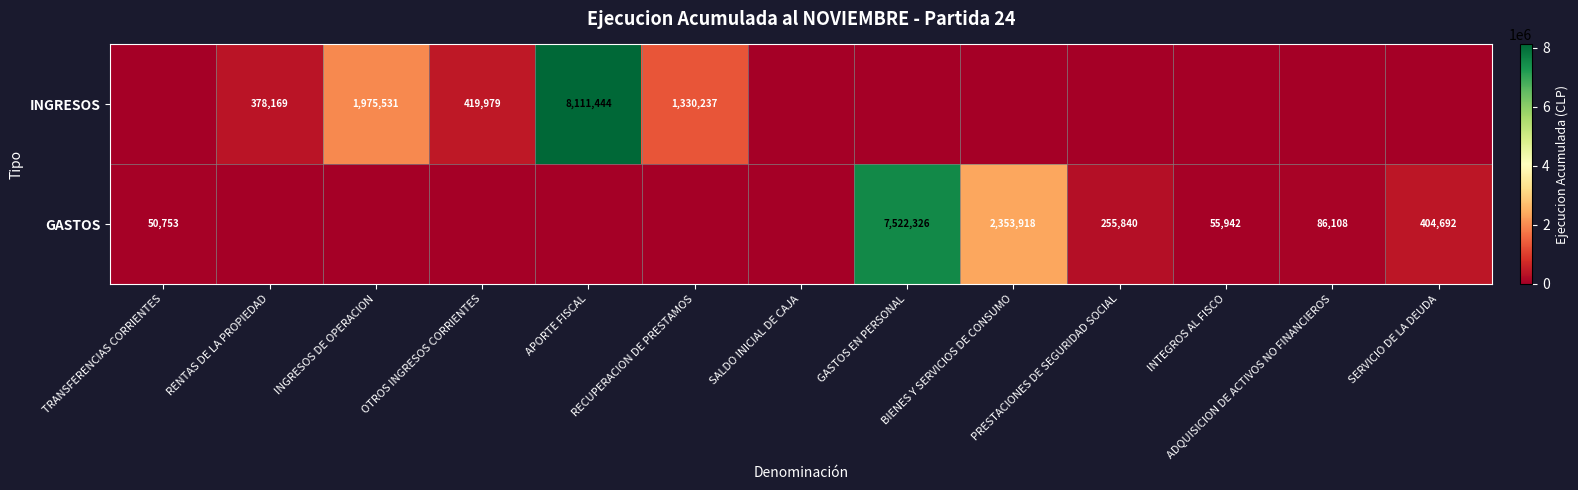

The value of INGRESOS at APORTE FISCAL is 8111444. True or false?

True